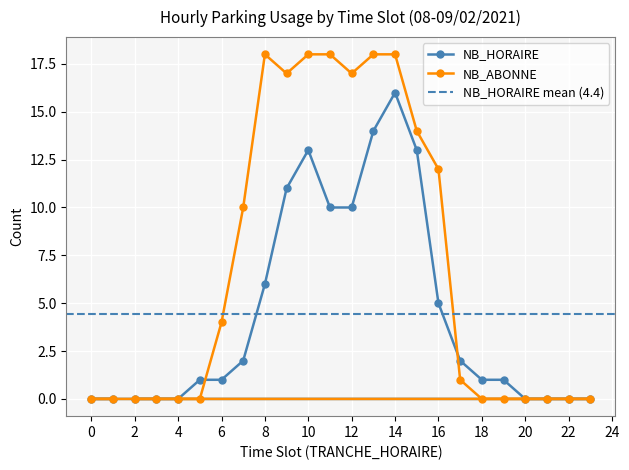

At which label does NB_HORAIRE first exceed 1?

7